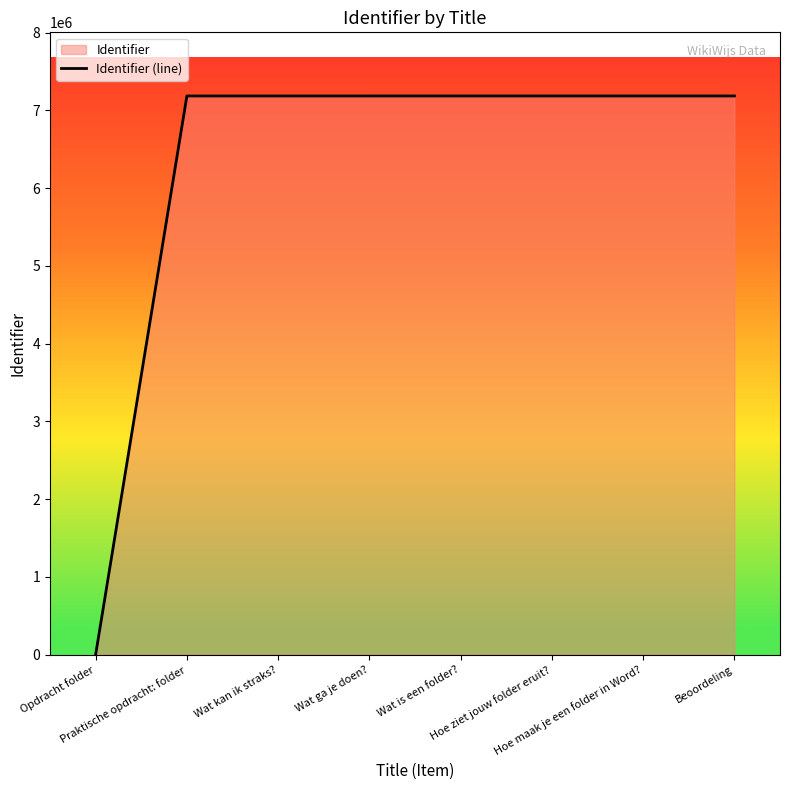

Reading left to right, what are all the values shown in this chart?

Opdracht folder=0	Praktische opdracht: folder=7184254	Wat kan ik straks?=7184255	Wat ga je doen?=7184258	Wat is een folder?=7184263	Hoe ziet jouw folder eruit?=7184266	Hoe maak je een folder in Word?=7184268	Beoordeling=7184271